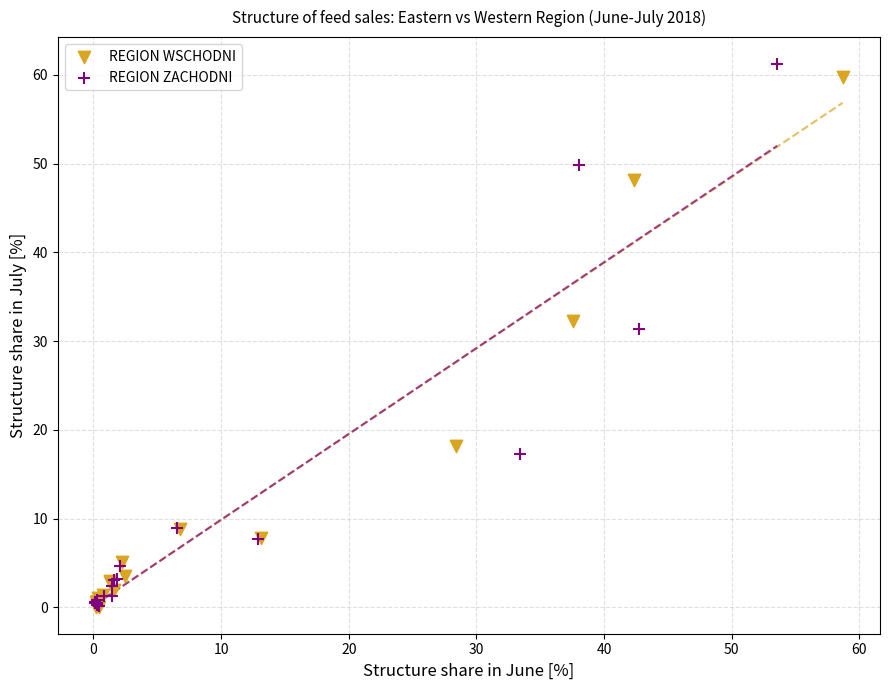

Which series has the widest spread of Y values?

REGION ZACHODNI